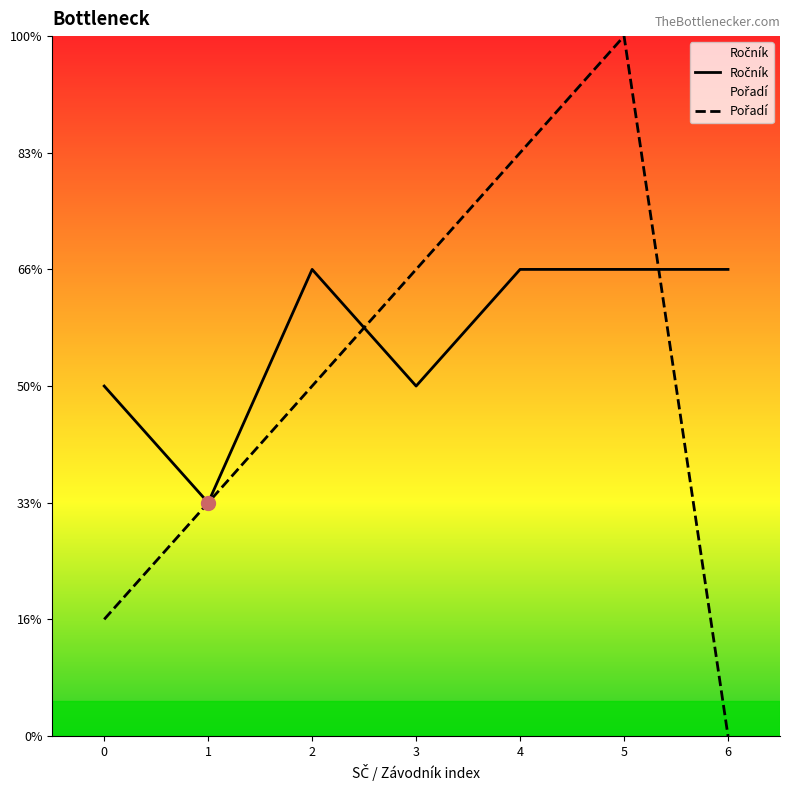

Is the value of Pořadí at 0 greater than the value of Ročník at 5?

No